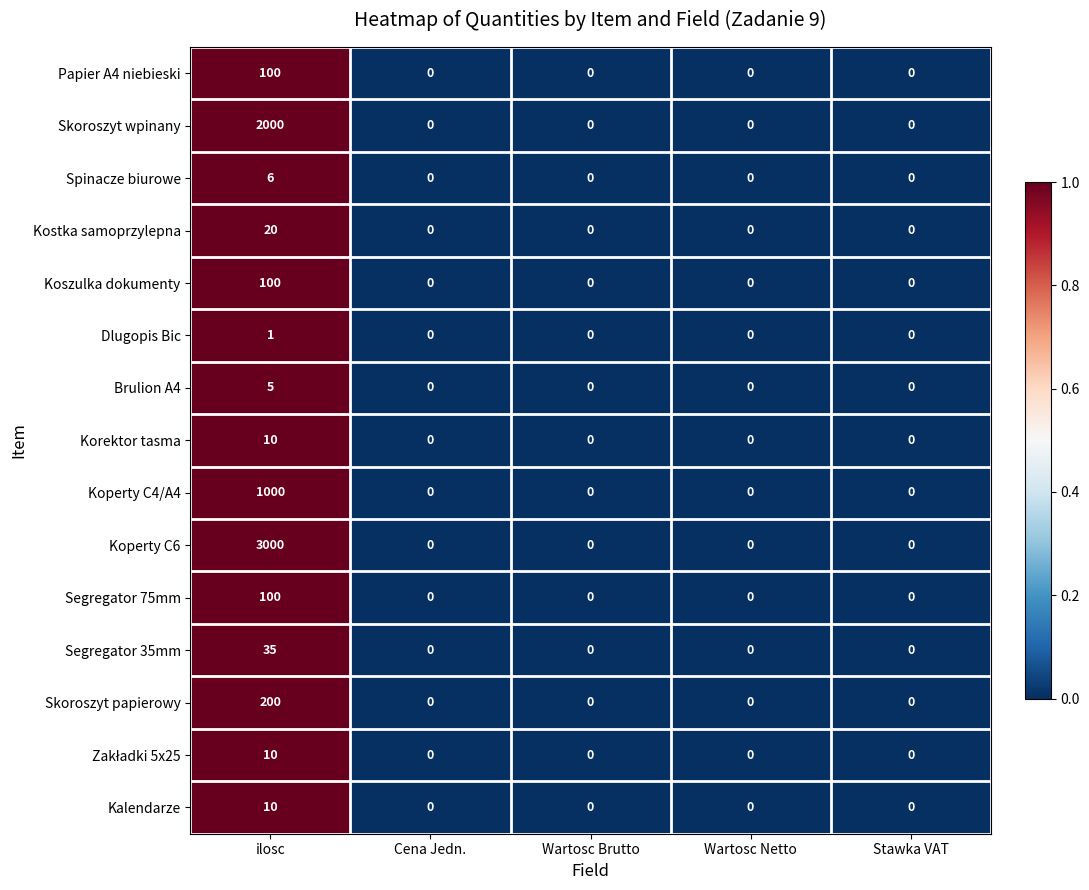

Which series has the widest spread of values?

Koperty C6